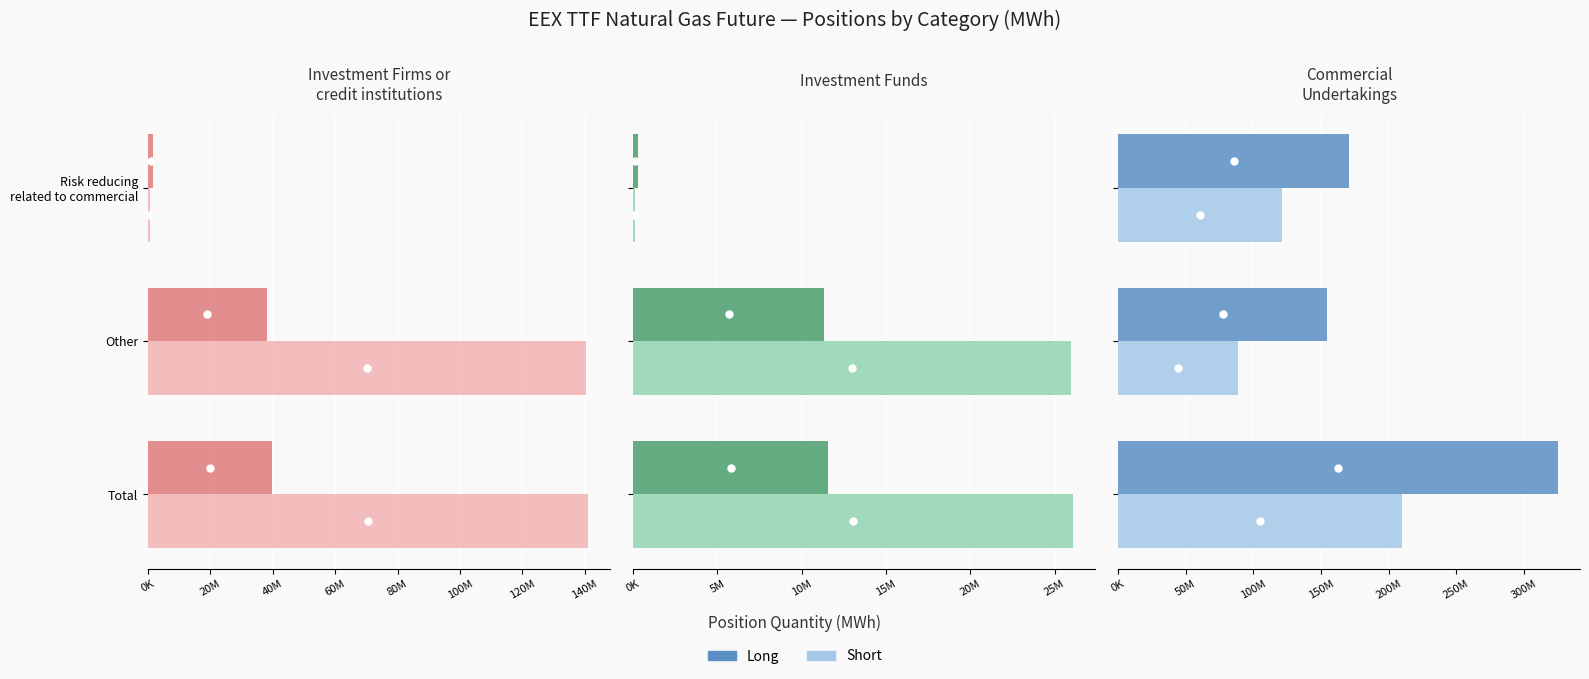

What is the label of the 2nd bar from the right?

Other